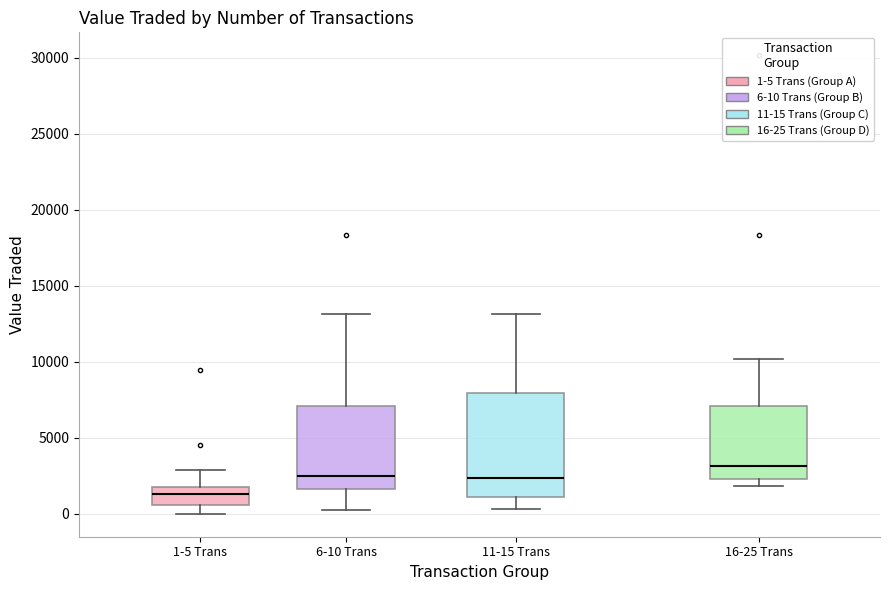

Reading left to right, read every box against the y-axis: the position of its median line, the range the box covers, and the ends of its whiskers. The values are not printed on the chart, so give them approximately, as read against the axis.

1-5 Trans: median 1500, box 500 to 2000, whiskers 0 to 3000
6-10 Trans: median 2500, box 1500 to 7000, whiskers 0 to 13000
11-15 Trans: median 2500, box 1000 to 8000, whiskers 500 to 13000
16-25 Trans: median 3000, box 2500 to 7000, whiskers 2000 to 10000